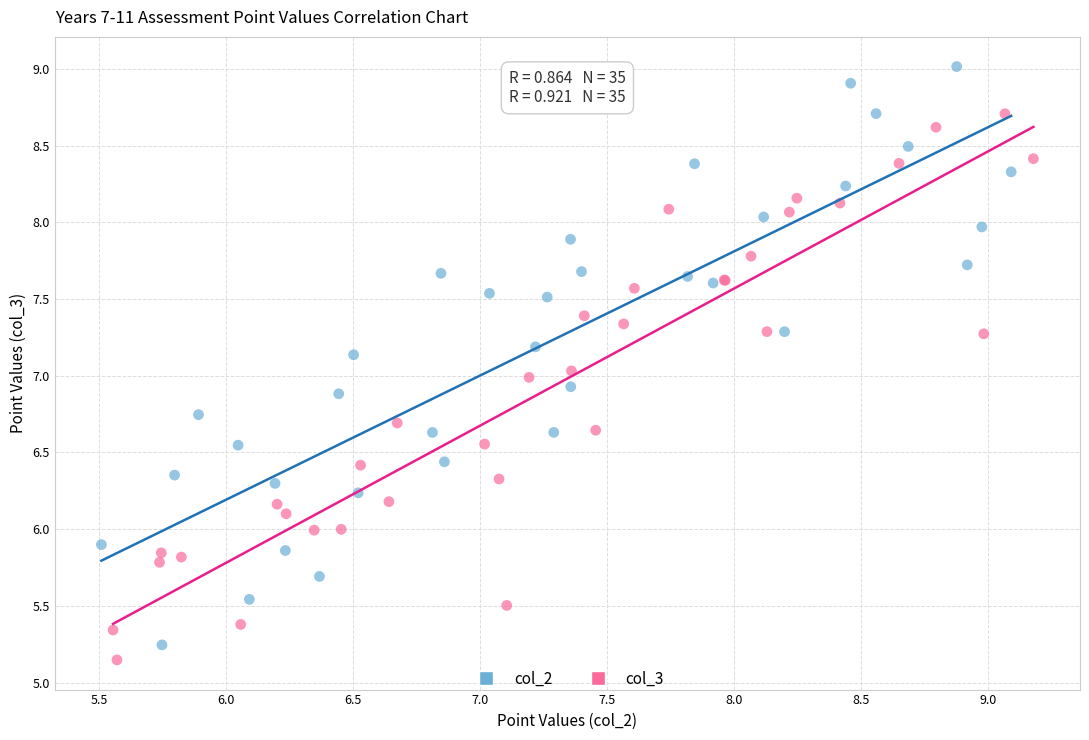

Which series reaches the maximum Y coordinate?

col_2